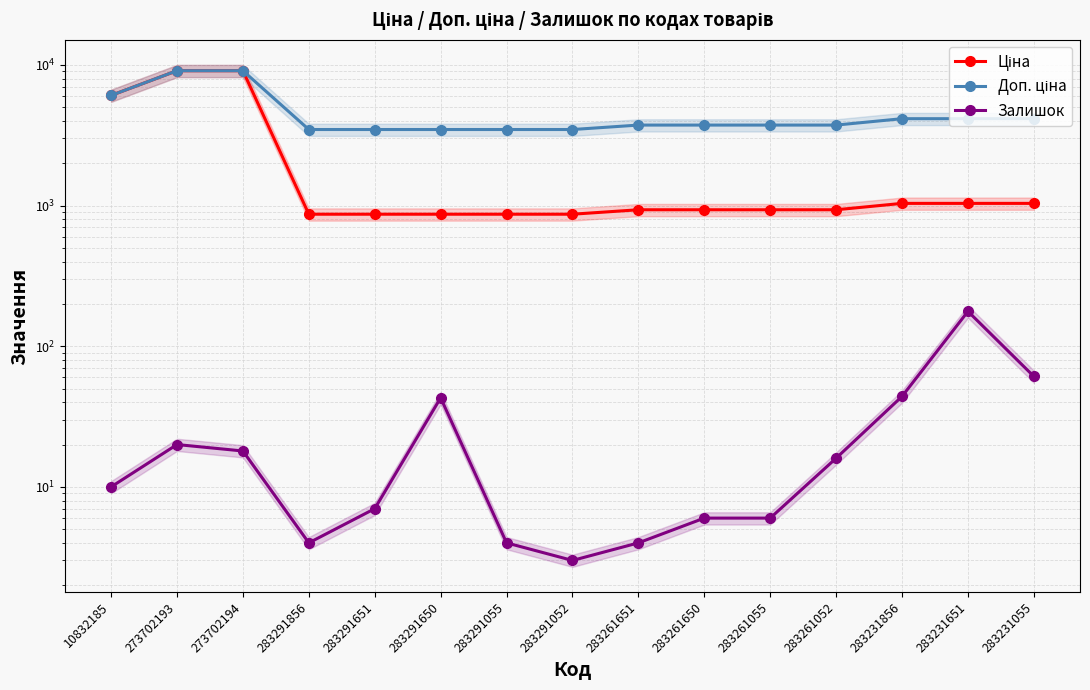

True or false: Залишок and Доп. ціна cross at least once.

False